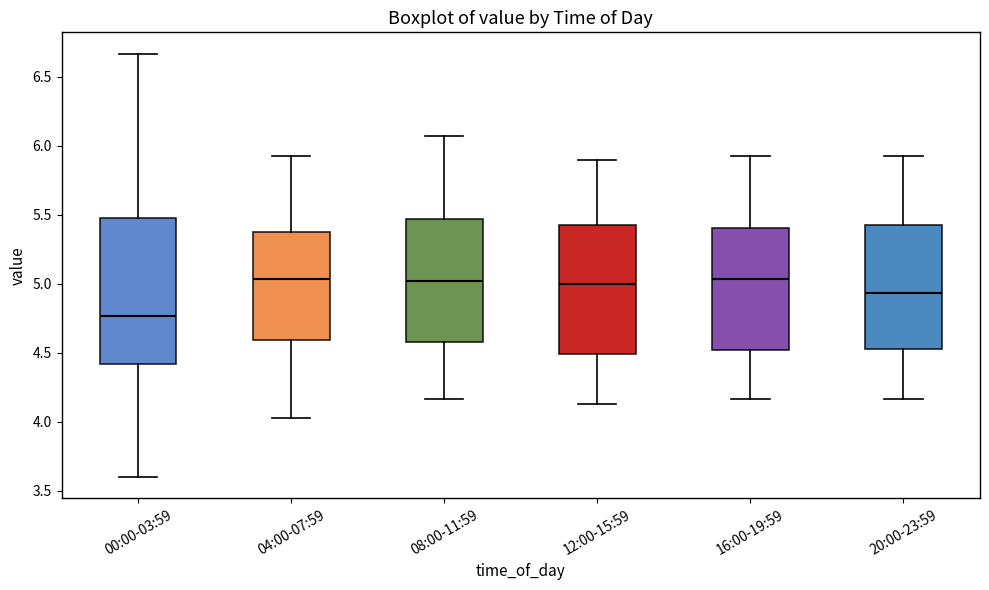

Reading left to right, read every box against the y-axis: the position of its median line, the range the box covers, and the ends of its whiskers. The values are not printed on the chart, so give them approximately, as read against the axis.

00:00-03:59: median 4.75, box 4.40 to 5.50, whiskers 3.60 to 6.65
04:00-07:59: median 5.05, box 4.60 to 5.40, whiskers 4.05 to 5.95
08:00-11:59: median 5.00, box 4.60 to 5.45, whiskers 4.15 to 6.05
12:00-15:59: median 5.00, box 4.50 to 5.45, whiskers 4.15 to 5.90
16:00-19:59: median 5.05, box 4.50 to 5.40, whiskers 4.15 to 5.95
20:00-23:59: median 4.95, box 4.55 to 5.45, whiskers 4.15 to 5.95